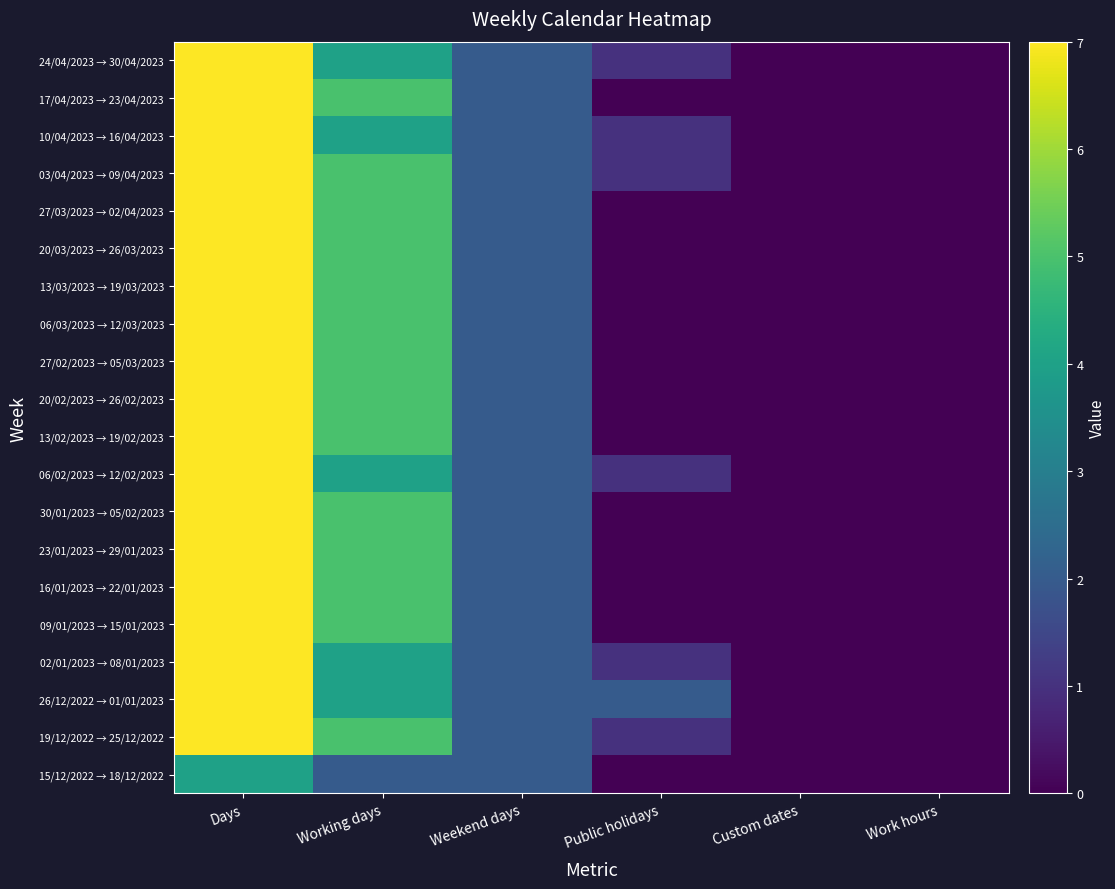

Reading left to right, extract all data points from this chart.

15/12/2022 → 18/12/2022: Days=4	Working days=2	Weekend days=2	Public holidays=0	Custom dates=0	Work hours=0
19/12/2022 → 25/12/2022: Days=7	Working days=5	Weekend days=2	Public holidays=1	Custom dates=0	Work hours=0
26/12/2022 → 01/01/2023: Days=7	Working days=4	Weekend days=2	Public holidays=2	Custom dates=0	Work hours=0
02/01/2023 → 08/01/2023: Days=7	Working days=4	Weekend days=2	Public holidays=1	Custom dates=0	Work hours=0
09/01/2023 → 15/01/2023: Days=7	Working days=5	Weekend days=2	Public holidays=0	Custom dates=0	Work hours=0
16/01/2023 → 22/01/2023: Days=7	Working days=5	Weekend days=2	Public holidays=0	Custom dates=0	Work hours=0
23/01/2023 → 29/01/2023: Days=7	Working days=5	Weekend days=2	Public holidays=0	Custom dates=0	Work hours=0
30/01/2023 → 05/02/2023: Days=7	Working days=5	Weekend days=2	Public holidays=0	Custom dates=0	Work hours=0
06/02/2023 → 12/02/2023: Days=7	Working days=4	Weekend days=2	Public holidays=1	Custom dates=0	Work hours=0
13/02/2023 → 19/02/2023: Days=7	Working days=5	Weekend days=2	Public holidays=0	Custom dates=0	Work hours=0
20/02/2023 → 26/02/2023: Days=7	Working days=5	Weekend days=2	Public holidays=0	Custom dates=0	Work hours=0
27/02/2023 → 05/03/2023: Days=7	Working days=5	Weekend days=2	Public holidays=0	Custom dates=0	Work hours=0
06/03/2023 → 12/03/2023: Days=7	Working days=5	Weekend days=2	Public holidays=0	Custom dates=0	Work hours=0
13/03/2023 → 19/03/2023: Days=7	Working days=5	Weekend days=2	Public holidays=0	Custom dates=0	Work hours=0
20/03/2023 → 26/03/2023: Days=7	Working days=5	Weekend days=2	Public holidays=0	Custom dates=0	Work hours=0
27/03/2023 → 02/04/2023: Days=7	Working days=5	Weekend days=2	Public holidays=0	Custom dates=0	Work hours=0
03/04/2023 → 09/04/2023: Days=7	Working days=5	Weekend days=2	Public holidays=1	Custom dates=0	Work hours=0
10/04/2023 → 16/04/2023: Days=7	Working days=4	Weekend days=2	Public holidays=1	Custom dates=0	Work hours=0
17/04/2023 → 23/04/2023: Days=7	Working days=5	Weekend days=2	Public holidays=0	Custom dates=0	Work hours=0
24/04/2023 → 30/04/2023: Days=7	Working days=4	Weekend days=2	Public holidays=1	Custom dates=0	Work hours=0